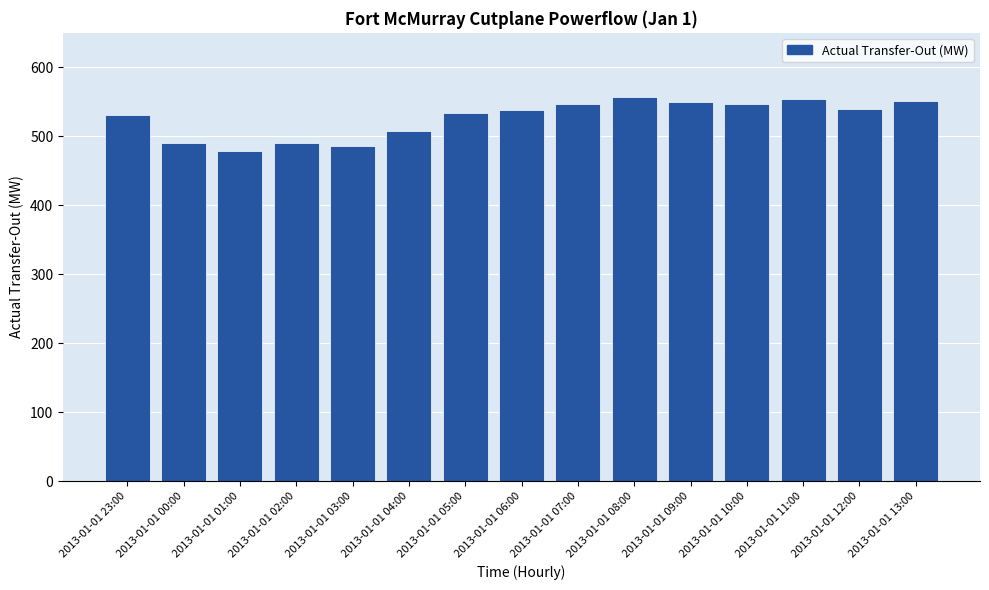

What is the label of the 12th bar from the right?

2013-01-01 02:00